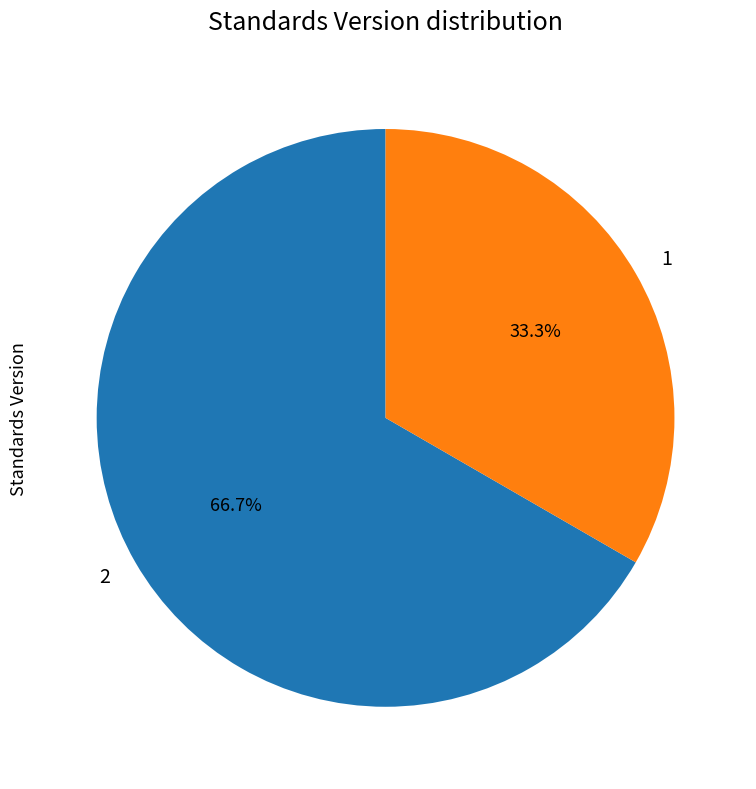

What is the smallest slice in the pie chart?

1